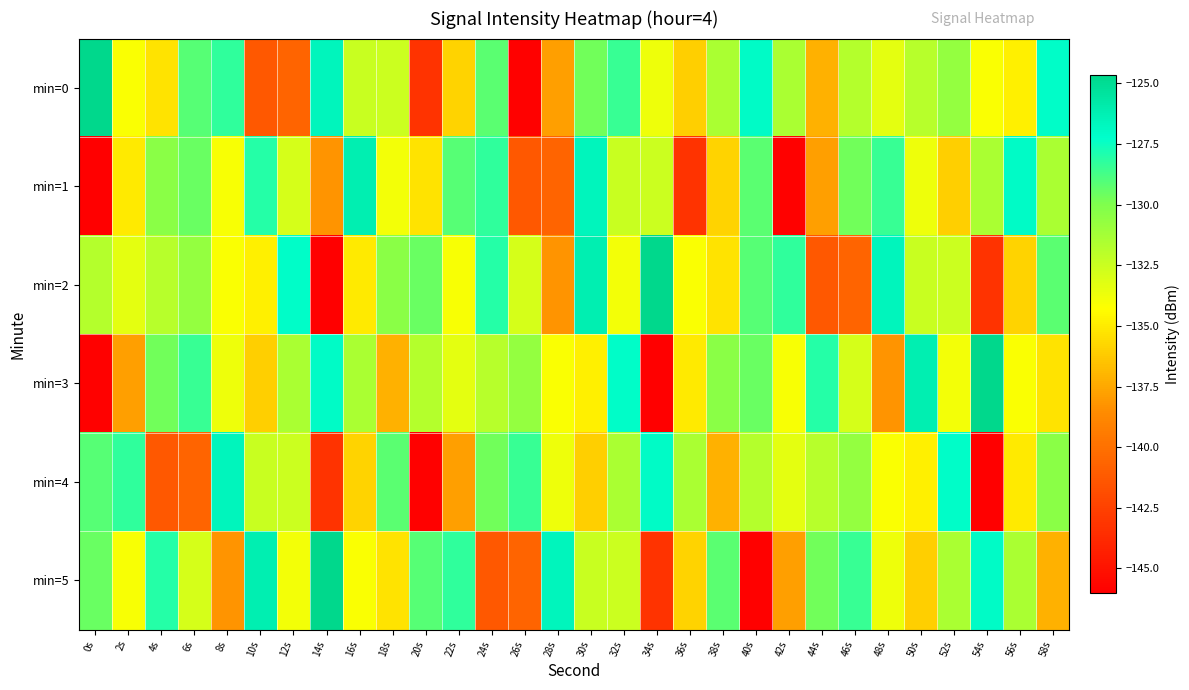

What is the difference between the highest and lowest values at 4s?

13.2